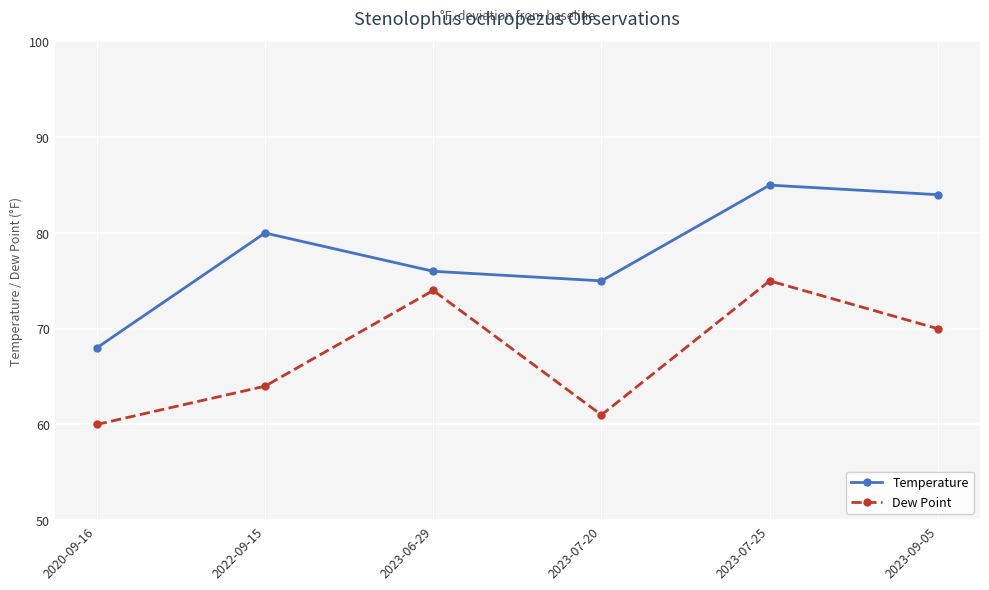

Is it true that Temperature equals 105 at 2022-09-15?

False